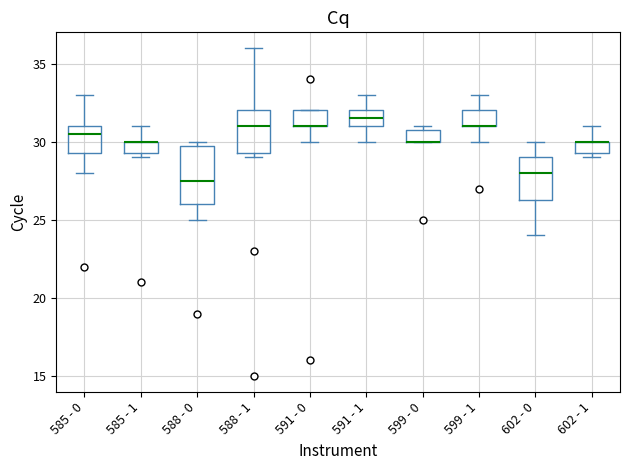

Where does the lower whisker of the box for 585 - 0 end on the y-axis? The values are not printed on the chart, so give them approximately, as read against the axis.

28.0